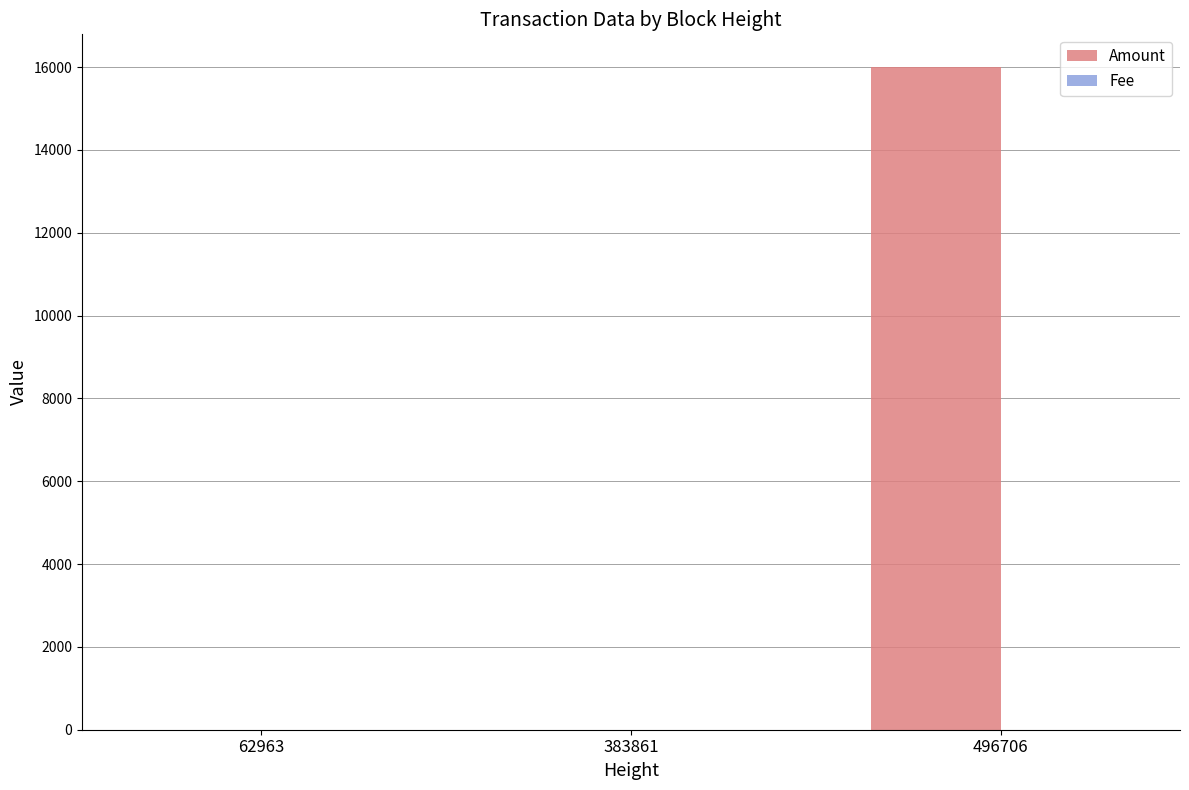

What is the sum of all Amount values?

15992